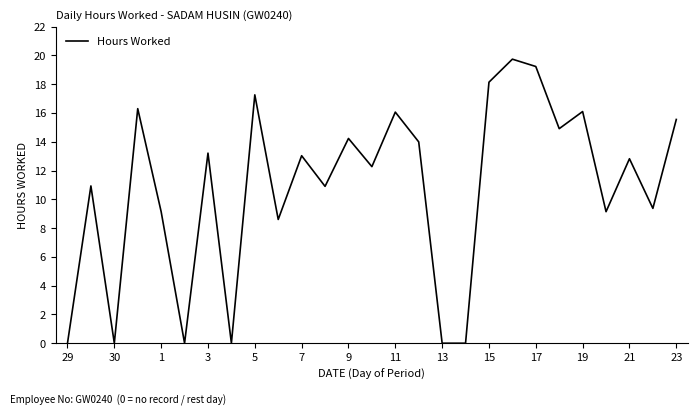

What is the difference between the maximum and minimum values?

19.7